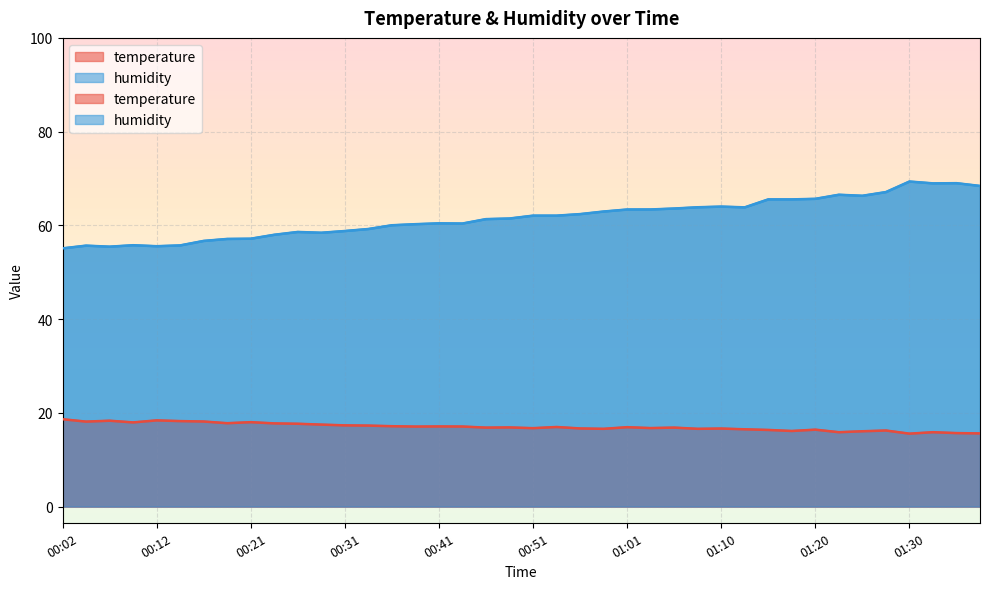

At which category does temperature reach its first local valley?

00:04